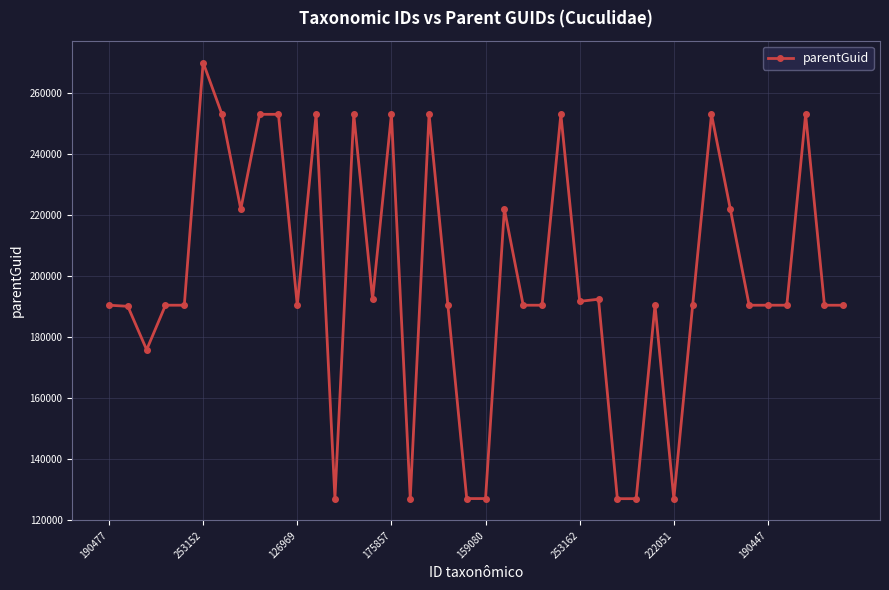

What is the average value?

199152